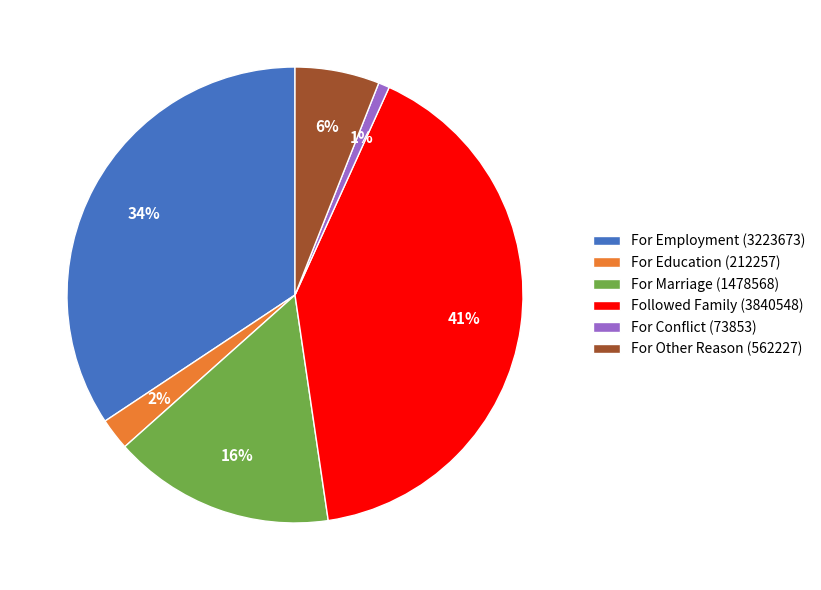

What is the largest slice in the pie chart?

Followed Family (3840548)